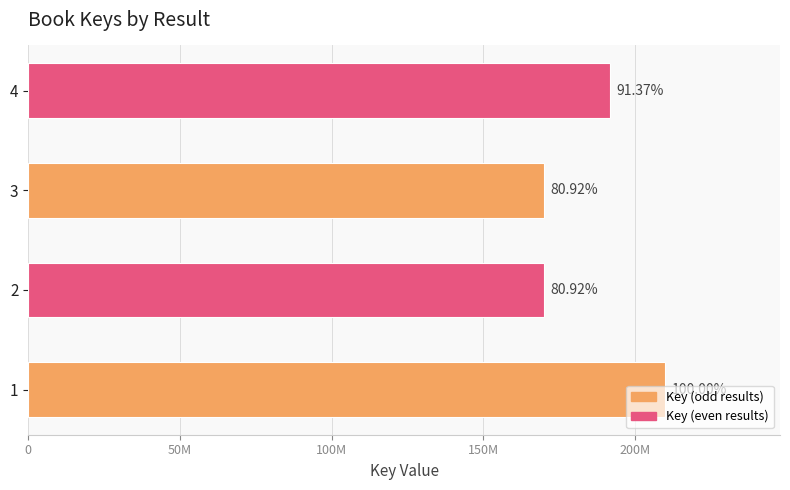

Does the chart contain any negative values?

No